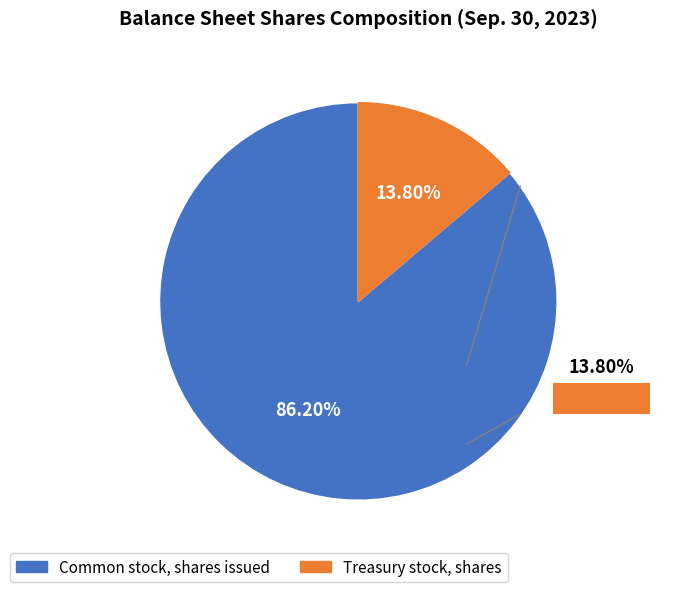

What is the ratio of the value at Treasury stock, shares to the value at Common stock, shares issued?

0.2